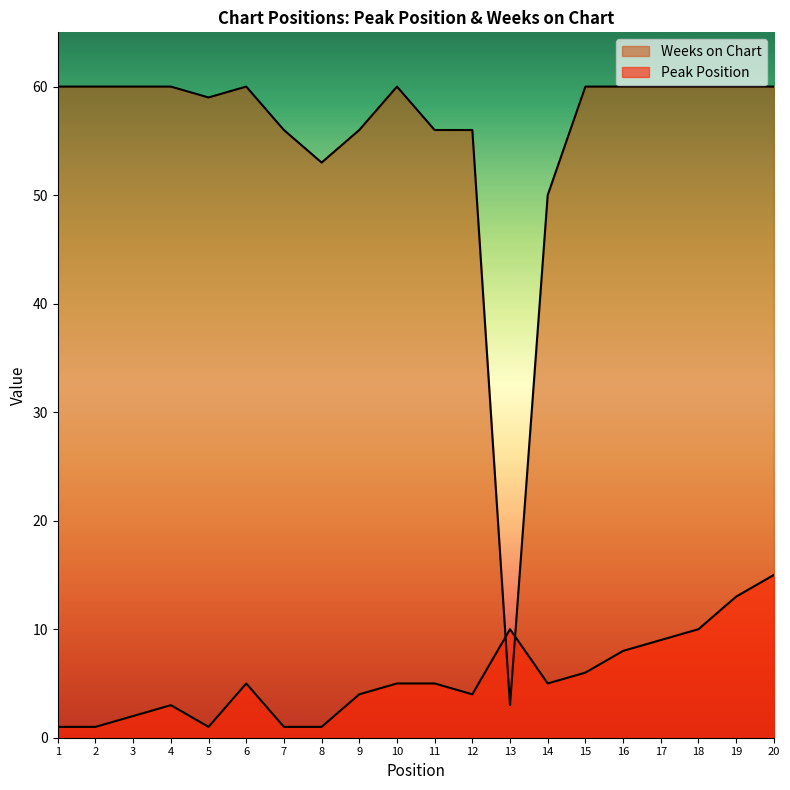

Reading left to right, list all the values displayed in this chart.

Peak Position: 1	1	2	3	1	5	1	1	4	5	5	4	10	5	6	8	9	10	13	15
Weeks on Chart: 60	60	60	60	59	60	56	53	56	60	56	56	3	50	60	60	60	60	60	60